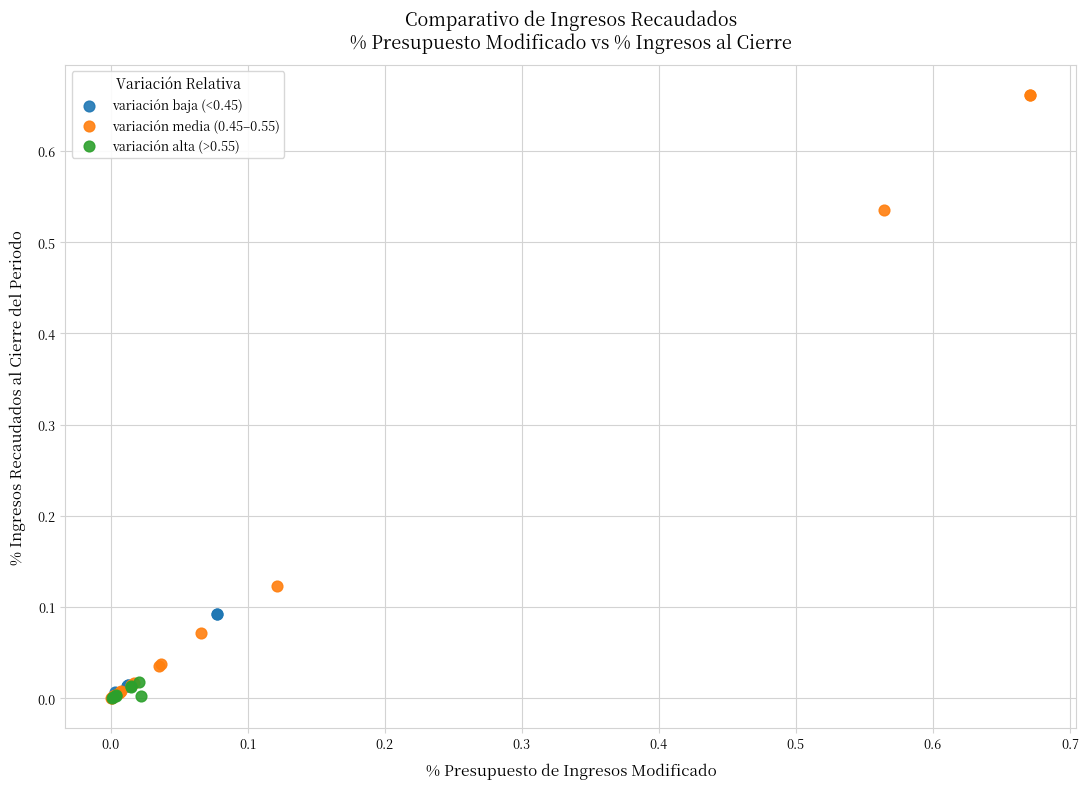

Which series has the largest Y range (max minus min)?

variación media (0.45–0.55)